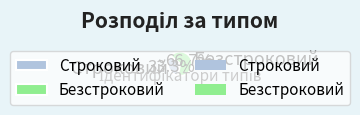

Rank the categories by value from highest to lowest.

Безстроковий, Строковий